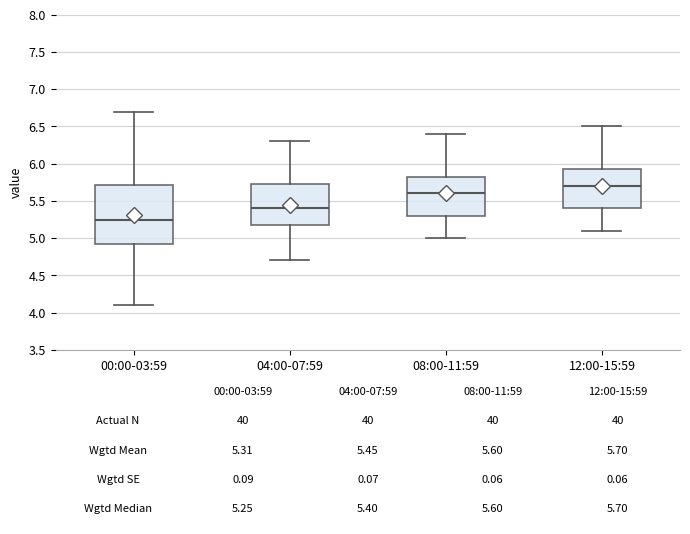

Which box has the lowest median line?

00:00-03:59